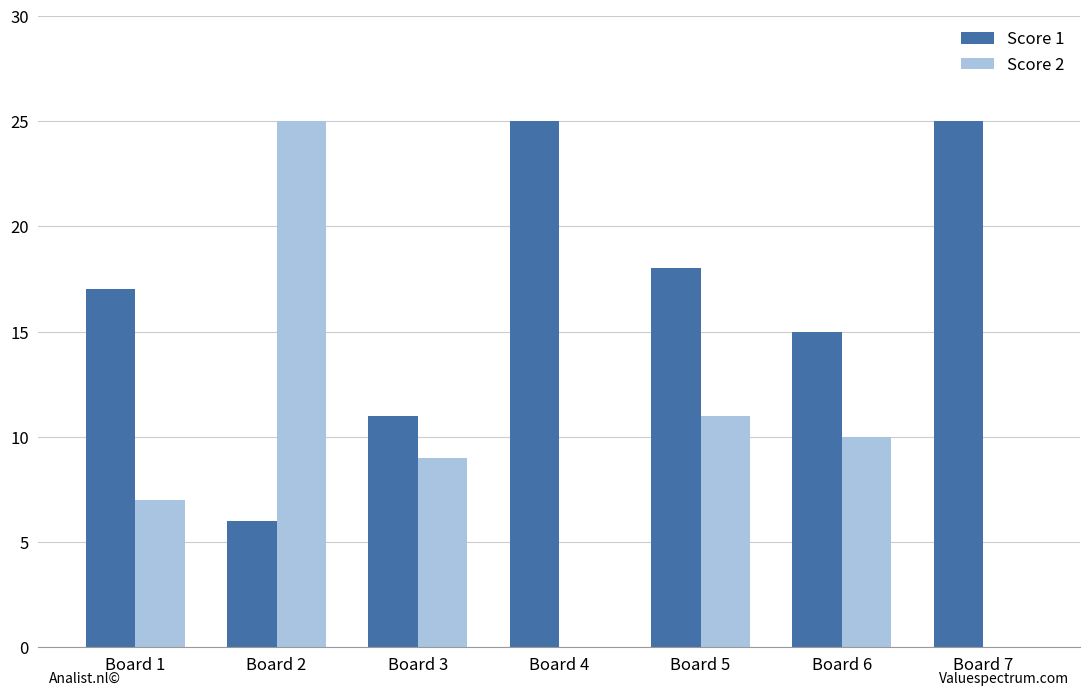

The Score 1 series shows 23 at Board 1. True or false?

False